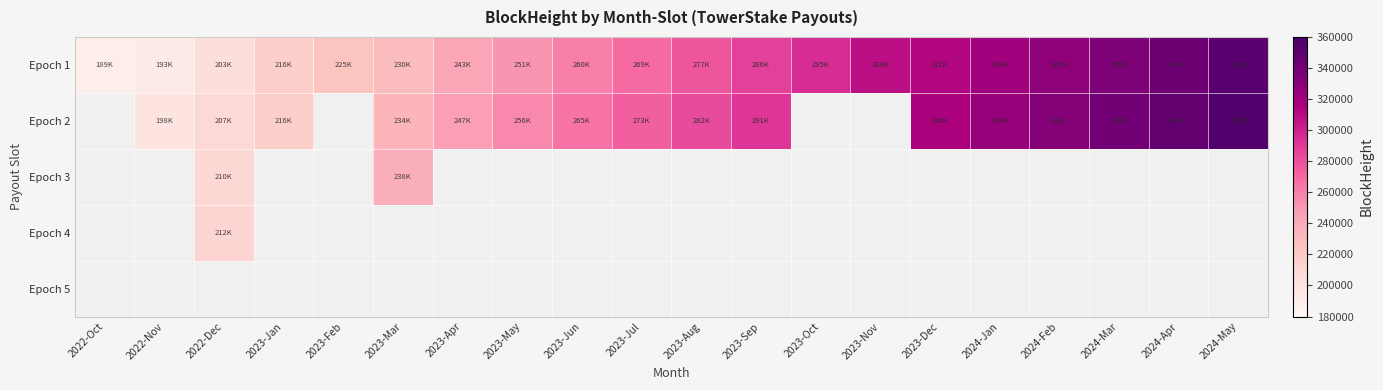

List the labels in order of Epoch 2 value, smallest first.

2022-Oct, 2022-Nov, 2022-Dec, 2023-Jan, 2023-Feb, 2023-Mar, 2023-Apr, 2023-May, 2023-Jun, 2023-Jul, 2023-Aug, 2023-Sep, 2023-Oct, 2023-Nov, 2023-Dec, 2024-Jan, 2024-Feb, 2024-Mar, 2024-Apr, 2024-May